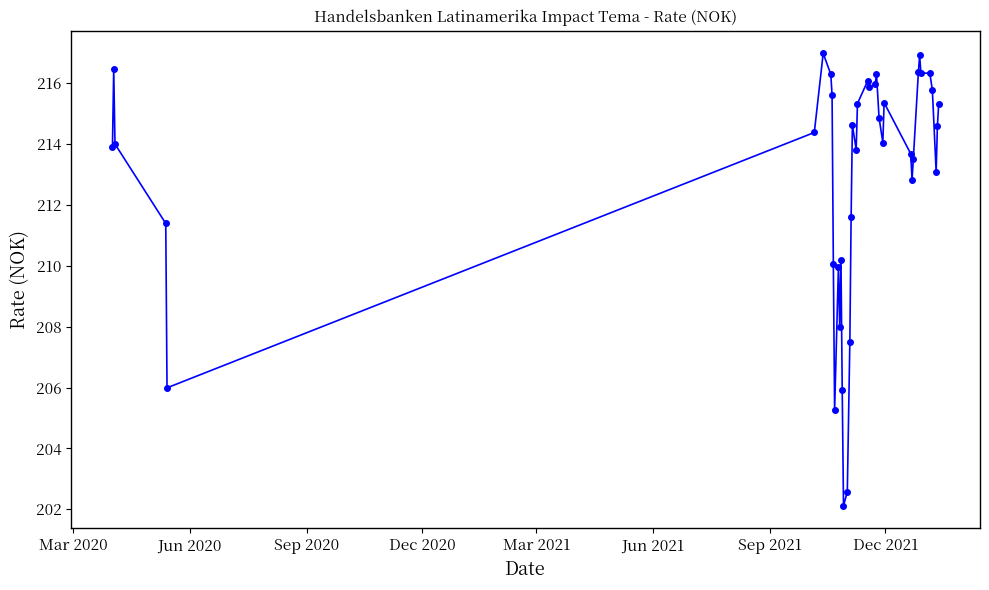

What is the maximum value shown in the chart?

217.0